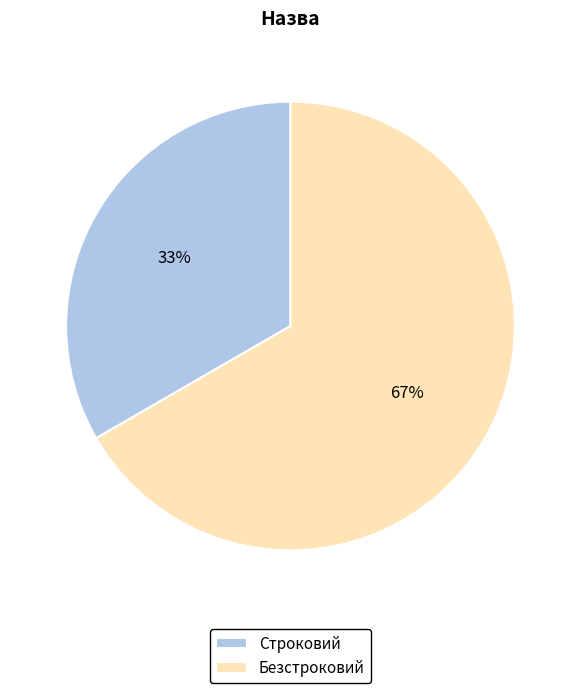

Is it true that Безстроковий is 67% of the pie?

True